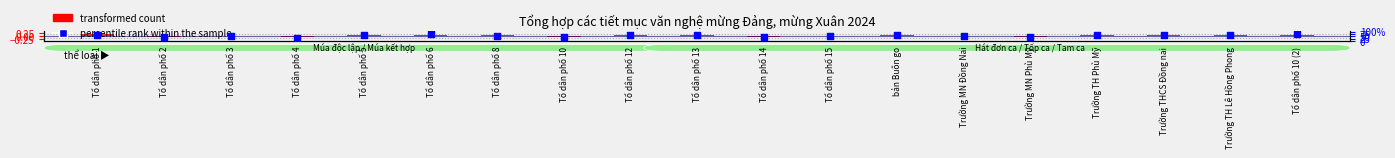

What are all the series names shown in the legend?

transformed count, percentile rank within the sample